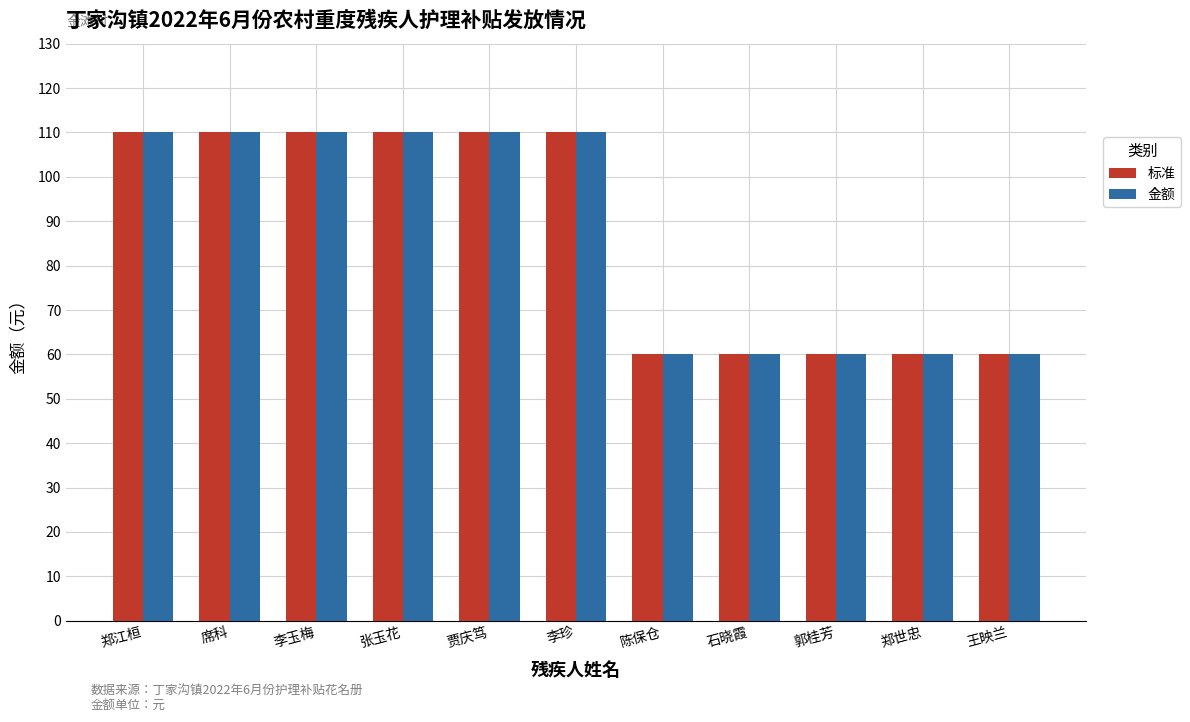

True or false: 标准 has a value of 60 at 郑世忠.

True